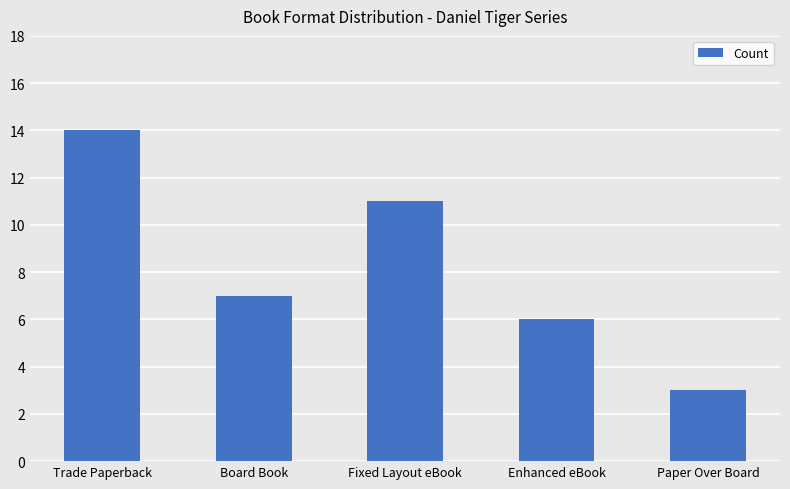

At which label is the value closest to 8?

Board Book